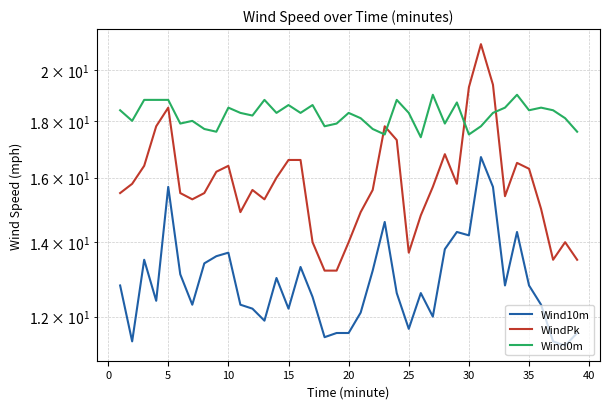

Which series has the largest total across all categories?

Wind0m